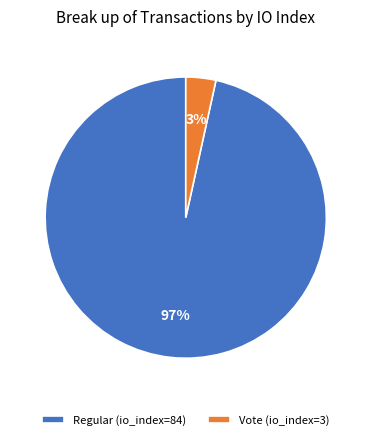

To the nearest percent, what is the average slice percentage?

50%